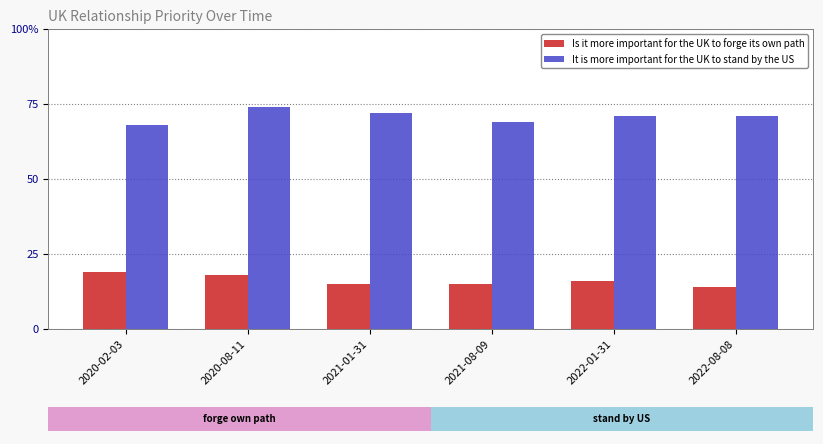

Which series has the largest range (max minus min)?

It is more important for the UK to stand by the US